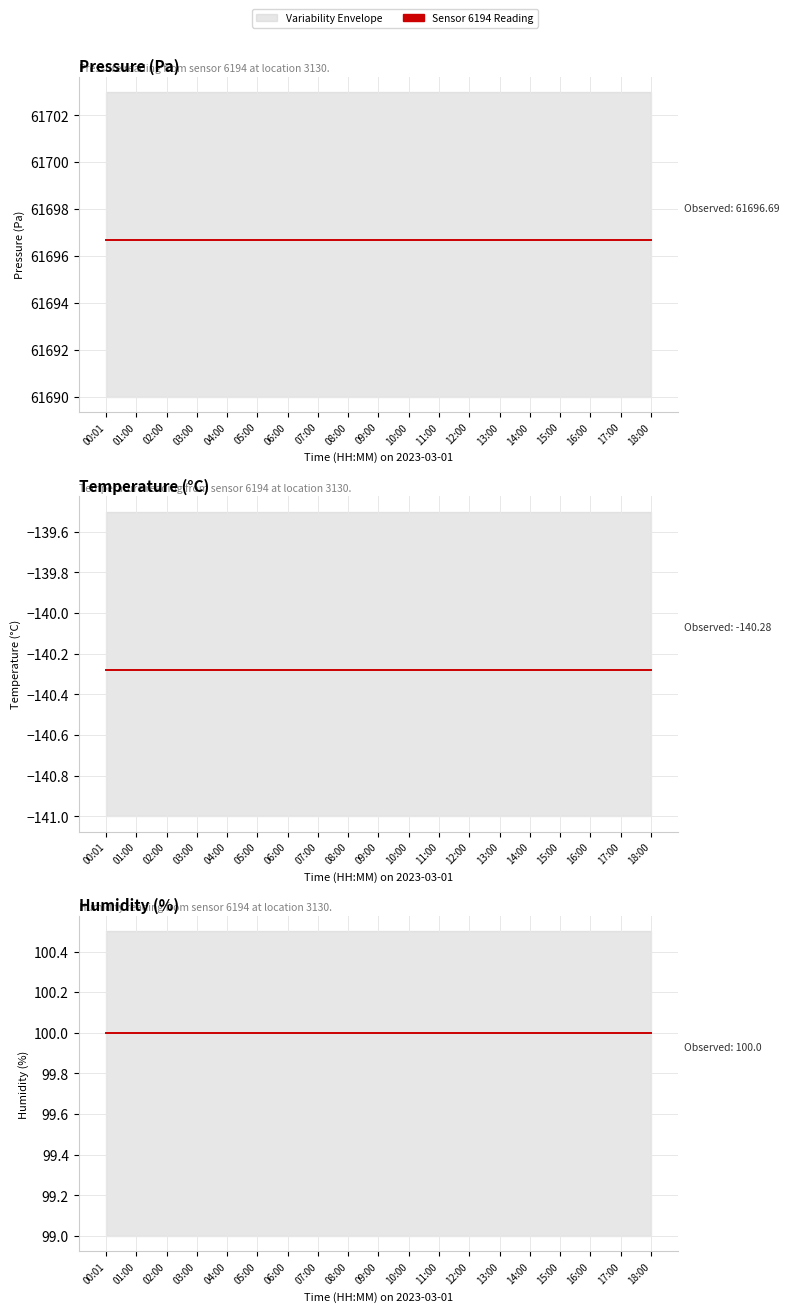

What is the label of the 13th point from the left?

12:00